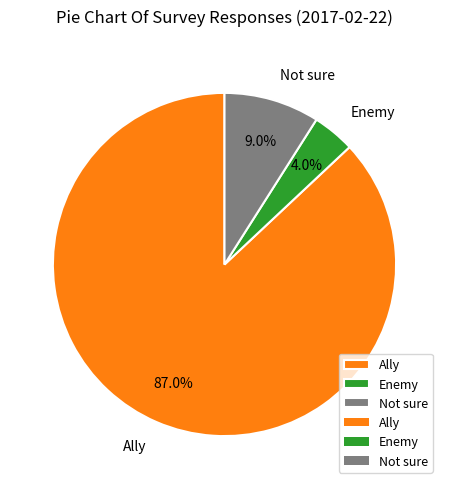

To the nearest percent, what portion does Not sure represent?

9%